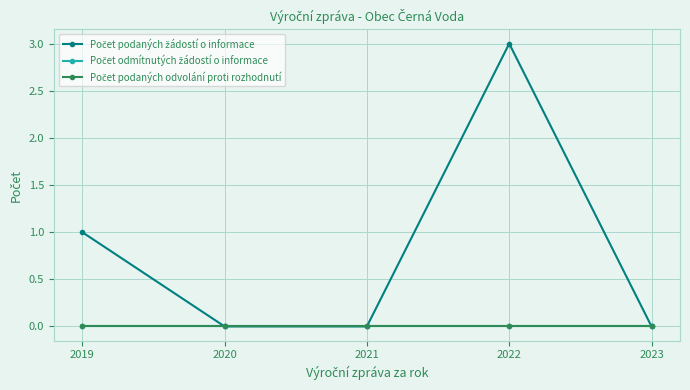

Is this an area chart (filled region under the line)?

No